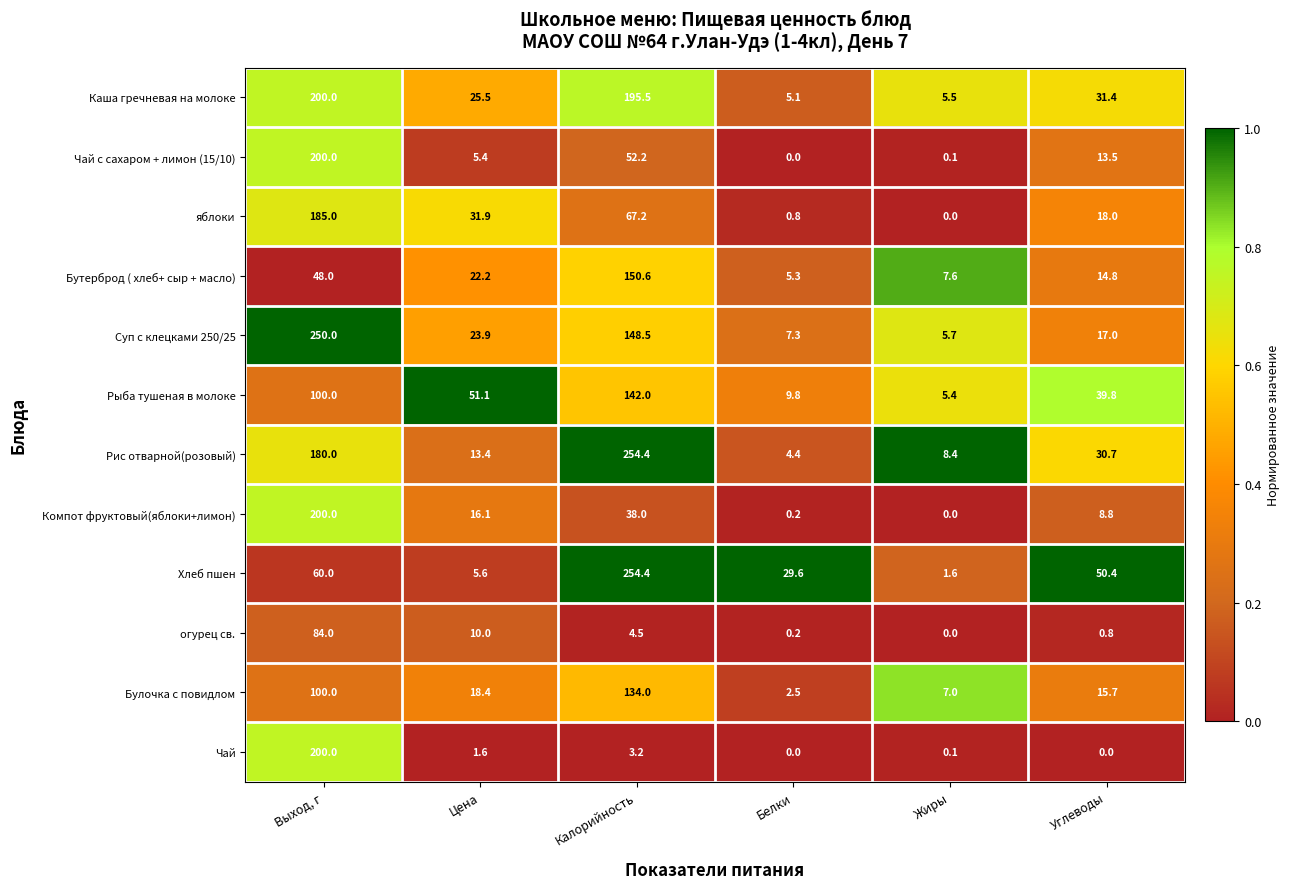

How many positive values does the Компот фруктовый(яблоки+лимон) series have?

5